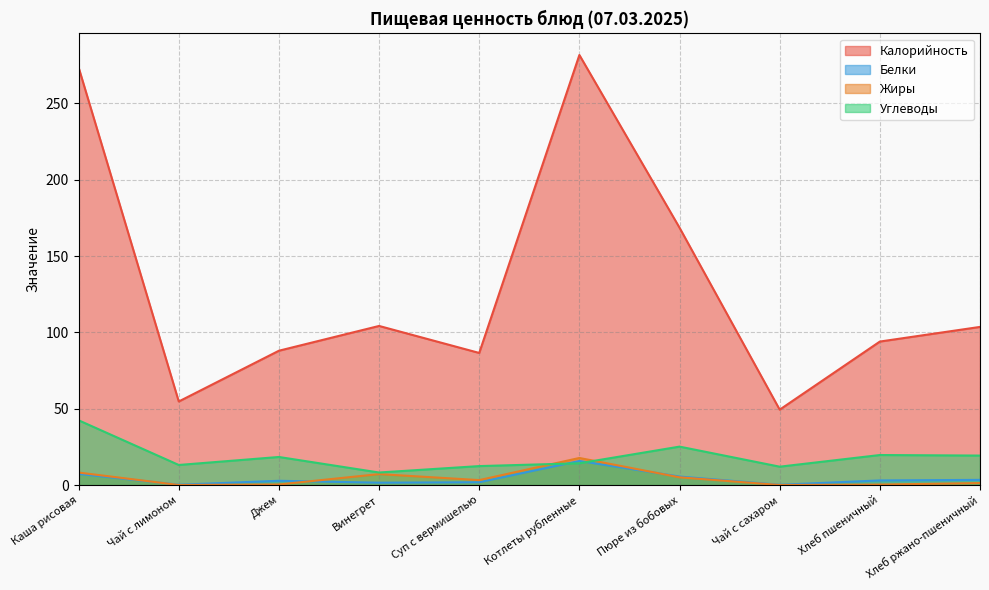

What position from the right is Пюре из бобовых?

4